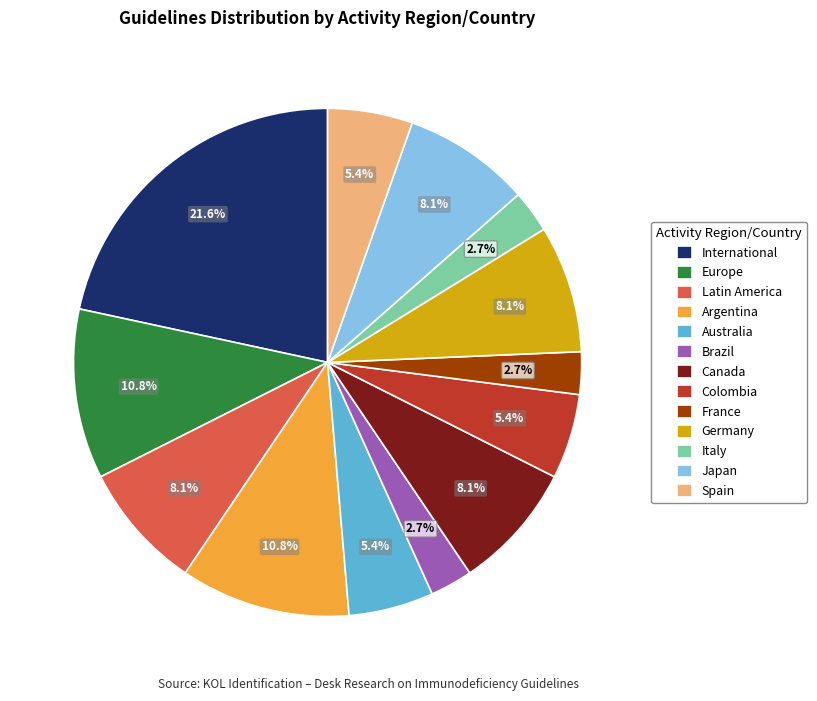

To the nearest percent, what portion does Spain represent?

5%